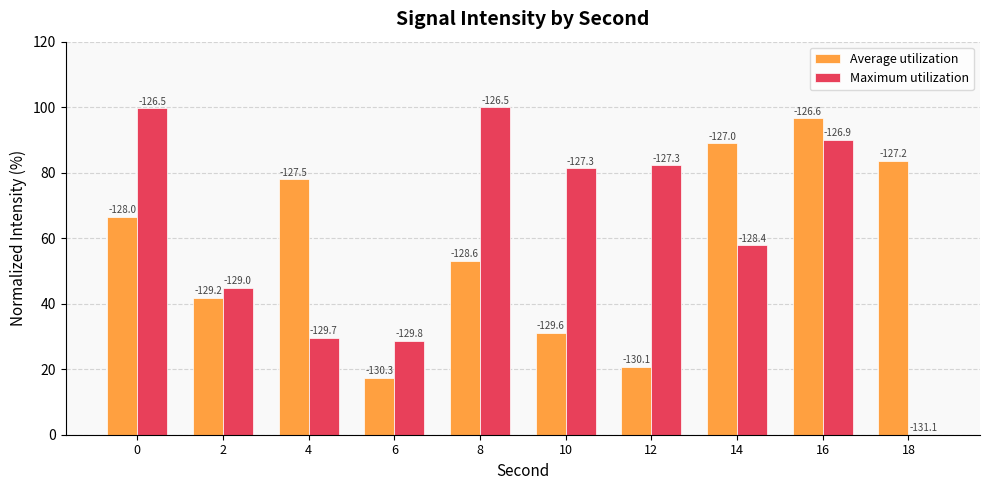

Rank the series by their maximum value, from lowest to highest.

Average utilization, Maximum utilization